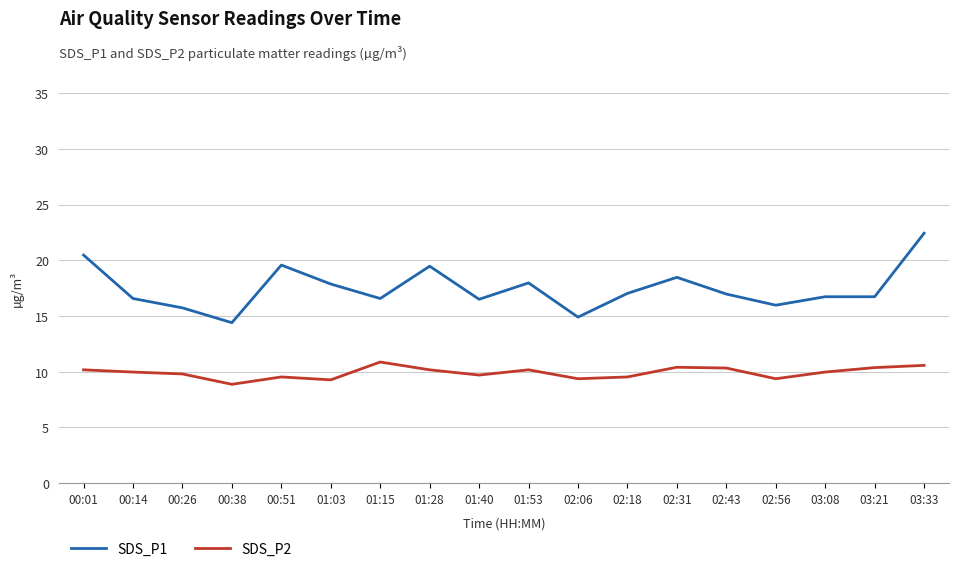

True or false: SDS_P2 and SDS_P1 cross at least once.

False